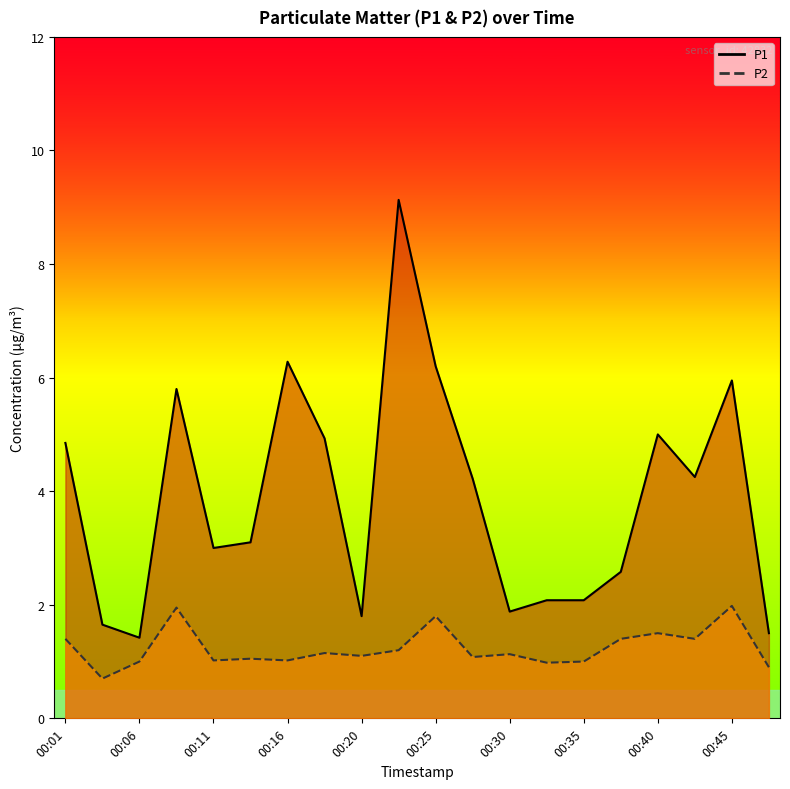

What is the highest value of the P1 series?

9.1